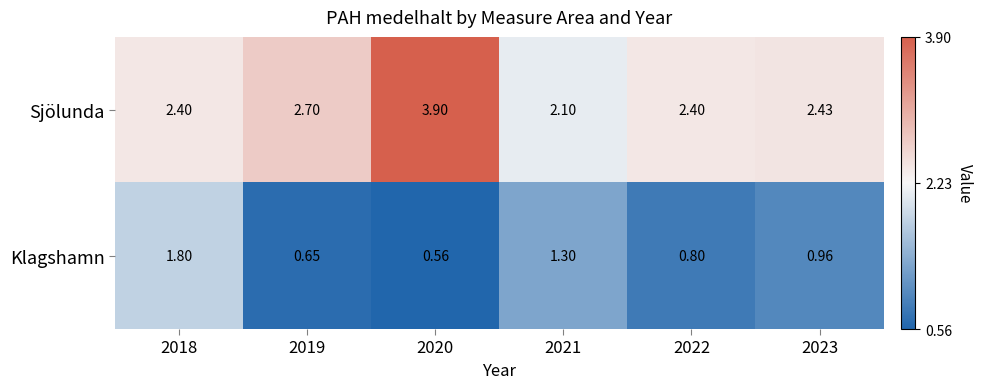

Which series has the largest total across all categories?

Sjölunda